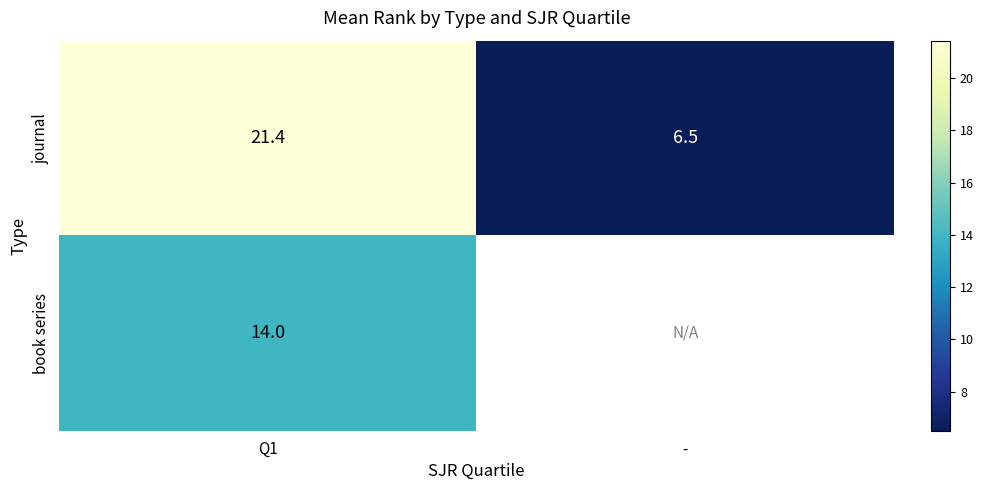

At which label does journal first exceed 21?

Q1